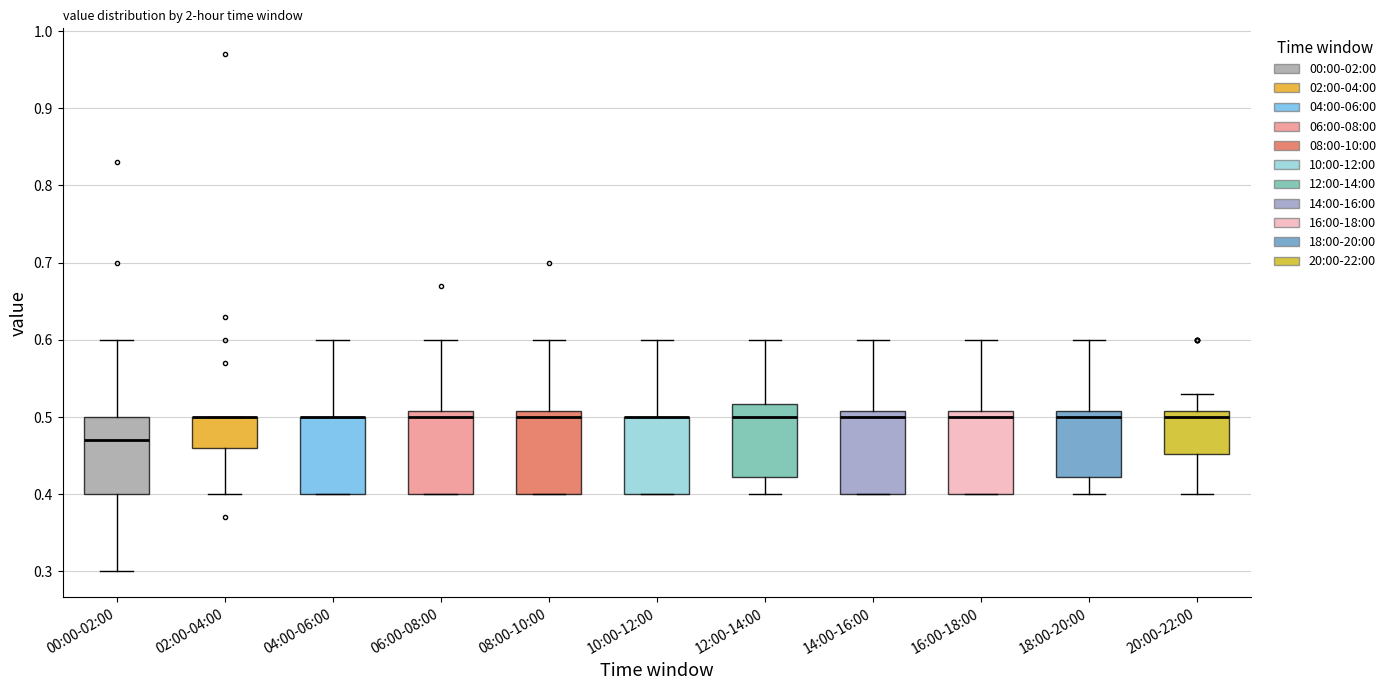

Reading left to right, transcribe this box plot: for each box, give where its median line is, the range the box spans, and where its two whiskers end, as read against the y-axis. The values are not printed on the chart, so give them approximately, as read against the axis.

00:00-02:00: median 0.47, box 0.40 to 0.50, whiskers 0.30 to 0.60
02:00-04:00: median 0.50 (drawn on the box's upper edge), box 0.46 to 0.50, whiskers 0.40 to 0.50
04:00-06:00: median 0.50 (drawn on the box's upper edge), box 0.40 to 0.50, whiskers 0.40 to 0.60
06:00-08:00: median 0.50, box 0.40 to 0.51, whiskers 0.40 to 0.60
08:00-10:00: median 0.50, box 0.40 to 0.51, whiskers 0.40 to 0.60
10:00-12:00: median 0.50 (drawn on the box's upper edge), box 0.40 to 0.50, whiskers 0.40 to 0.60
12:00-14:00: median 0.50, box 0.42 to 0.52, whiskers 0.40 to 0.60
14:00-16:00: median 0.50, box 0.40 to 0.51, whiskers 0.40 to 0.60
16:00-18:00: median 0.50, box 0.40 to 0.51, whiskers 0.40 to 0.60
18:00-20:00: median 0.50, box 0.42 to 0.51, whiskers 0.40 to 0.60
20:00-22:00: median 0.50, box 0.45 to 0.51, whiskers 0.40 to 0.53